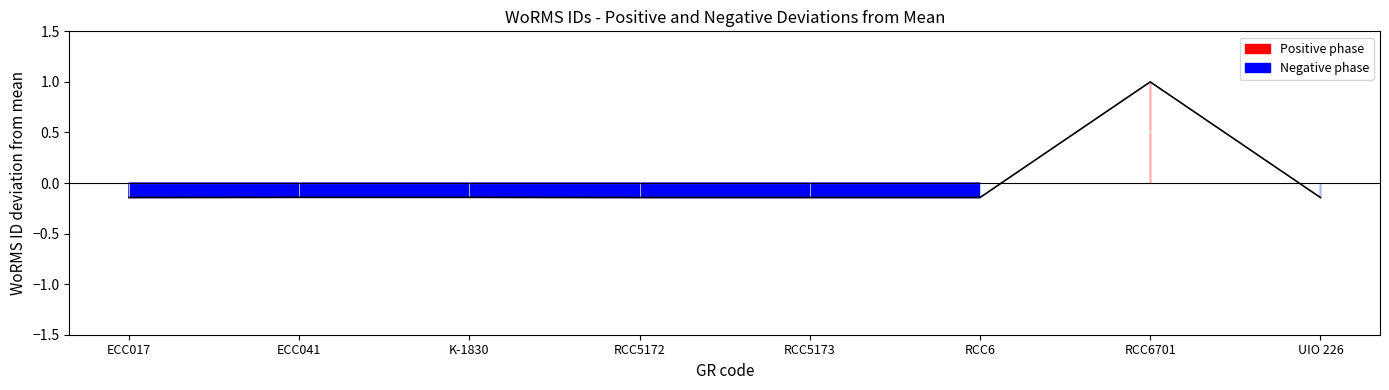

Reading left to right, transcribe all the data shown in this chart.

ECC017=-0.1	ECC041=-0.1	K-1830=-0.1	RCC5172=-0.1	RCC5173=-0.1	RCC6=-0.1	RCC6701=1.0	UIO 226=-0.1